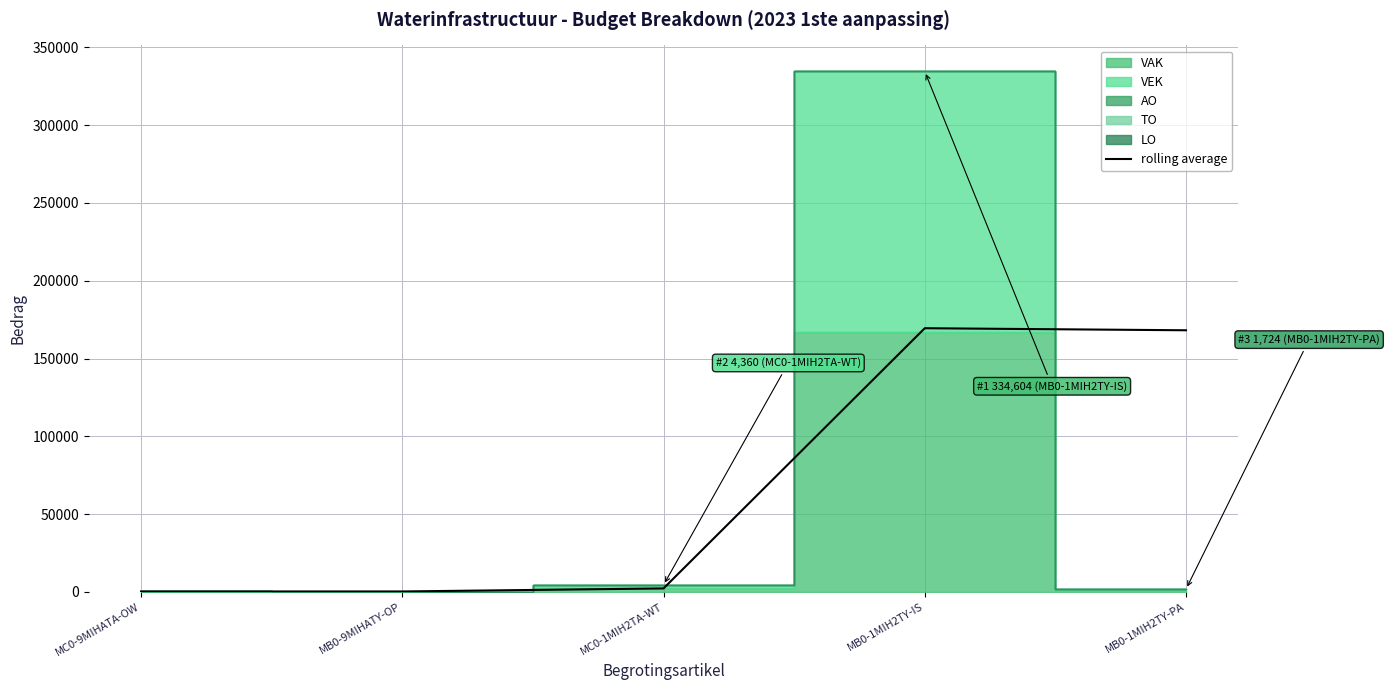

What is the difference between the maximum and minimum values?

169258